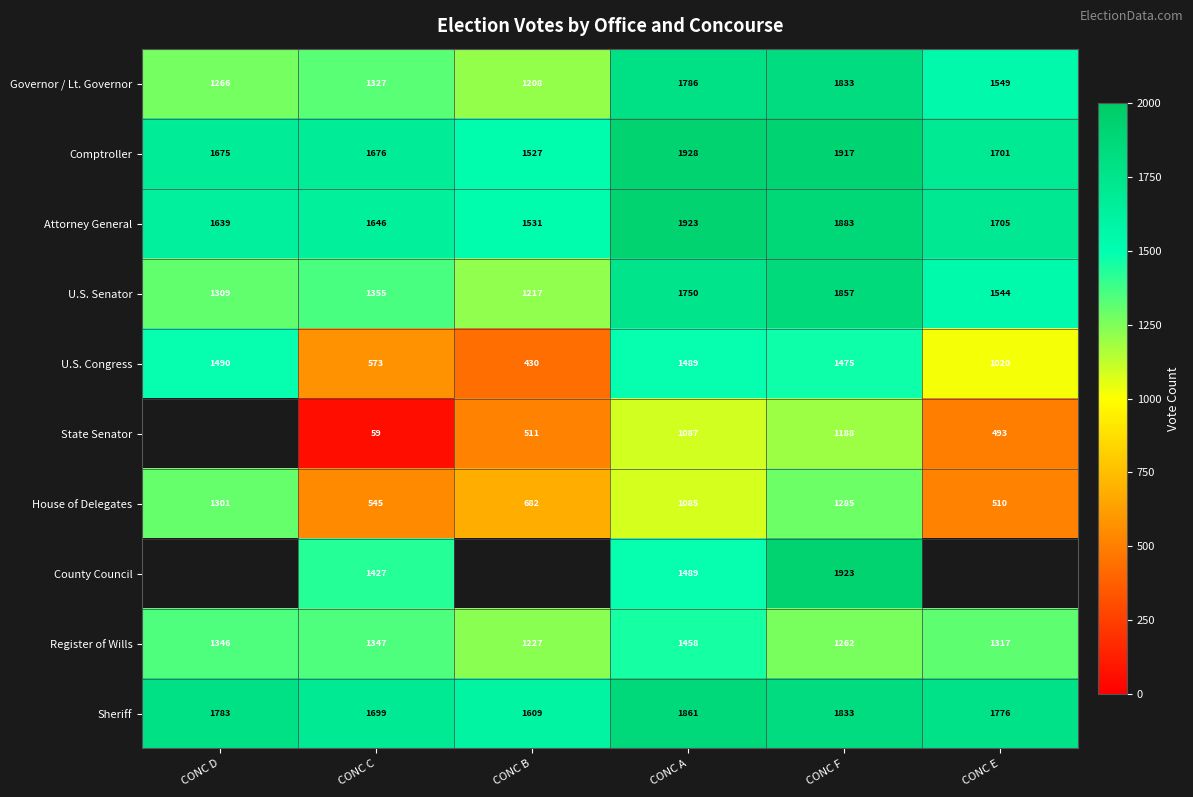

Rank the categories by U.S. Congress value from highest to lowest.

CONC D, CONC A, CONC F, CONC E, CONC C, CONC B